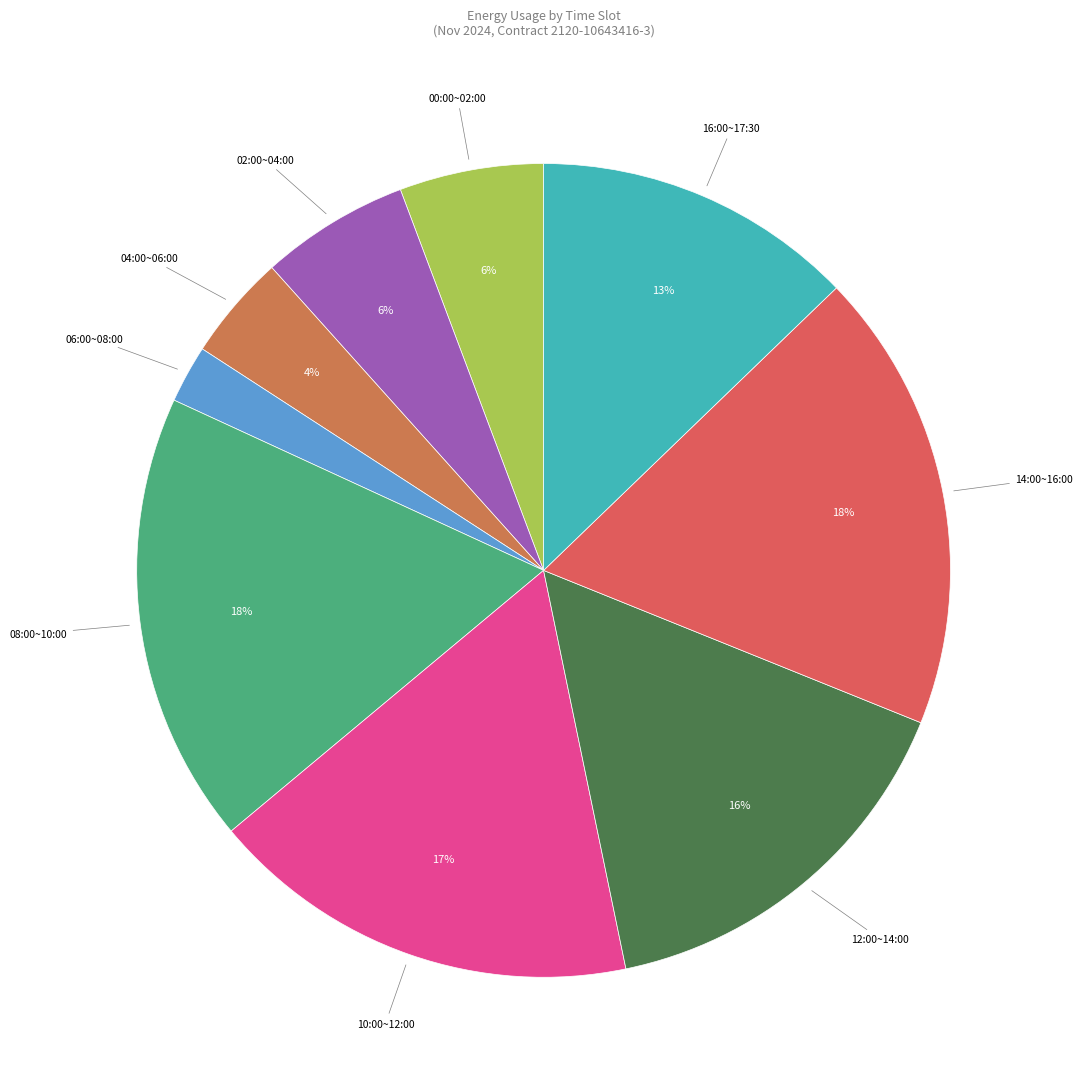

How many segments does this pie chart have?

9